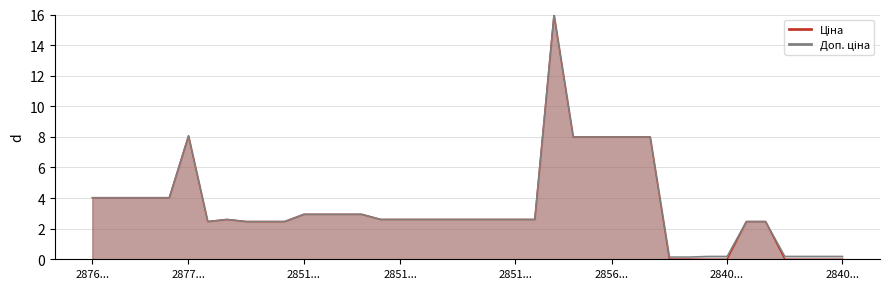

Does the chart display data point markers on the line(s)?

No